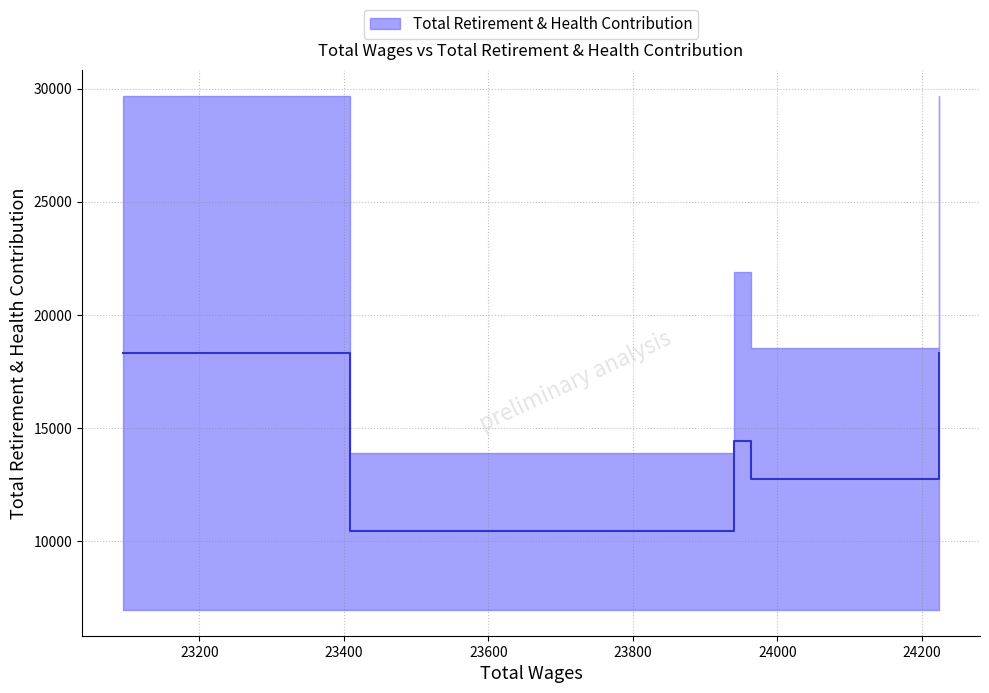

What is the sum of all values?

74233.5